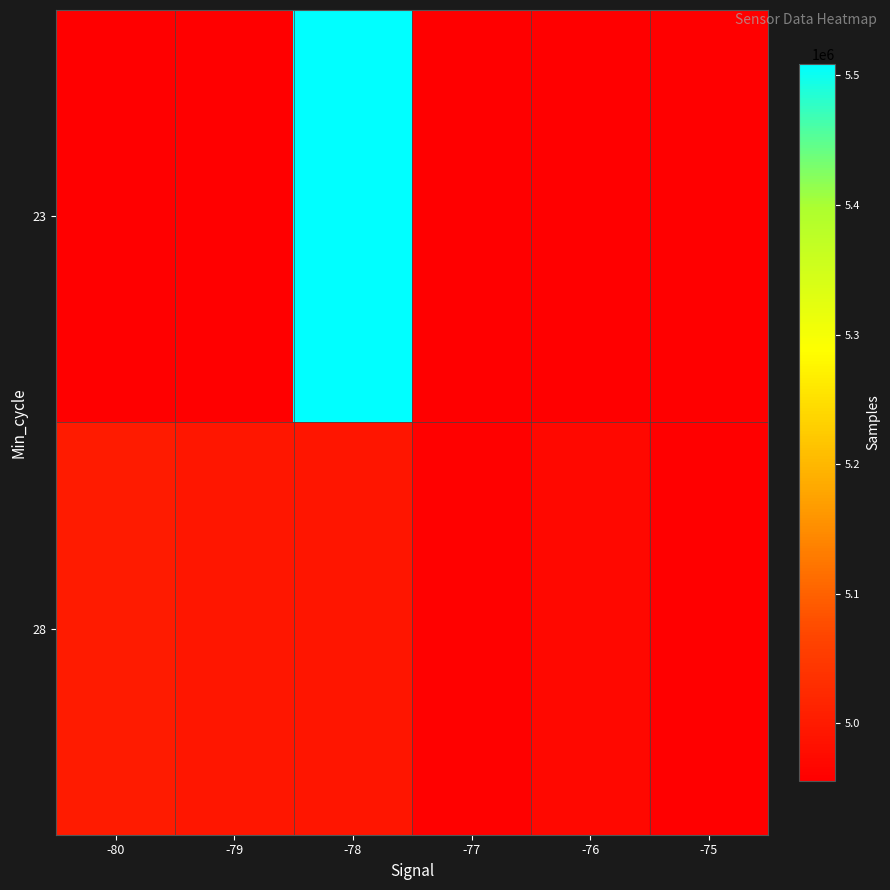

What is the maximum value shown in the chart?

5508631.0